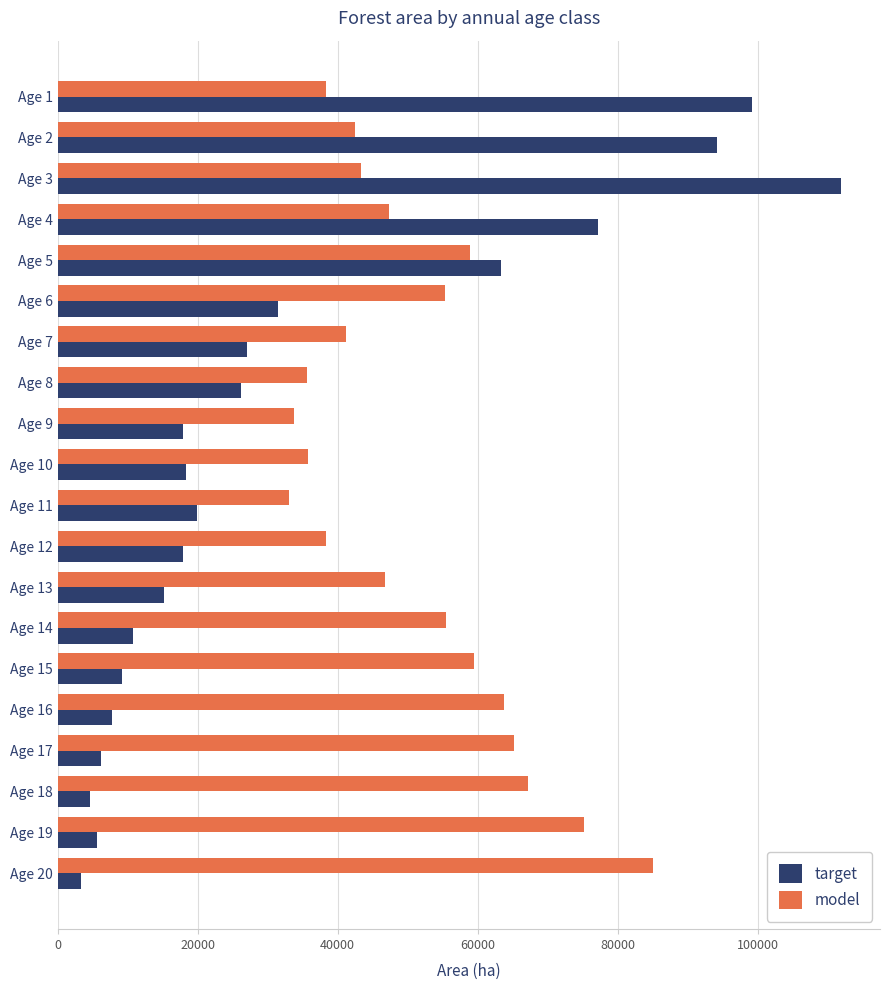

What is the maximum value for model?

84966.8